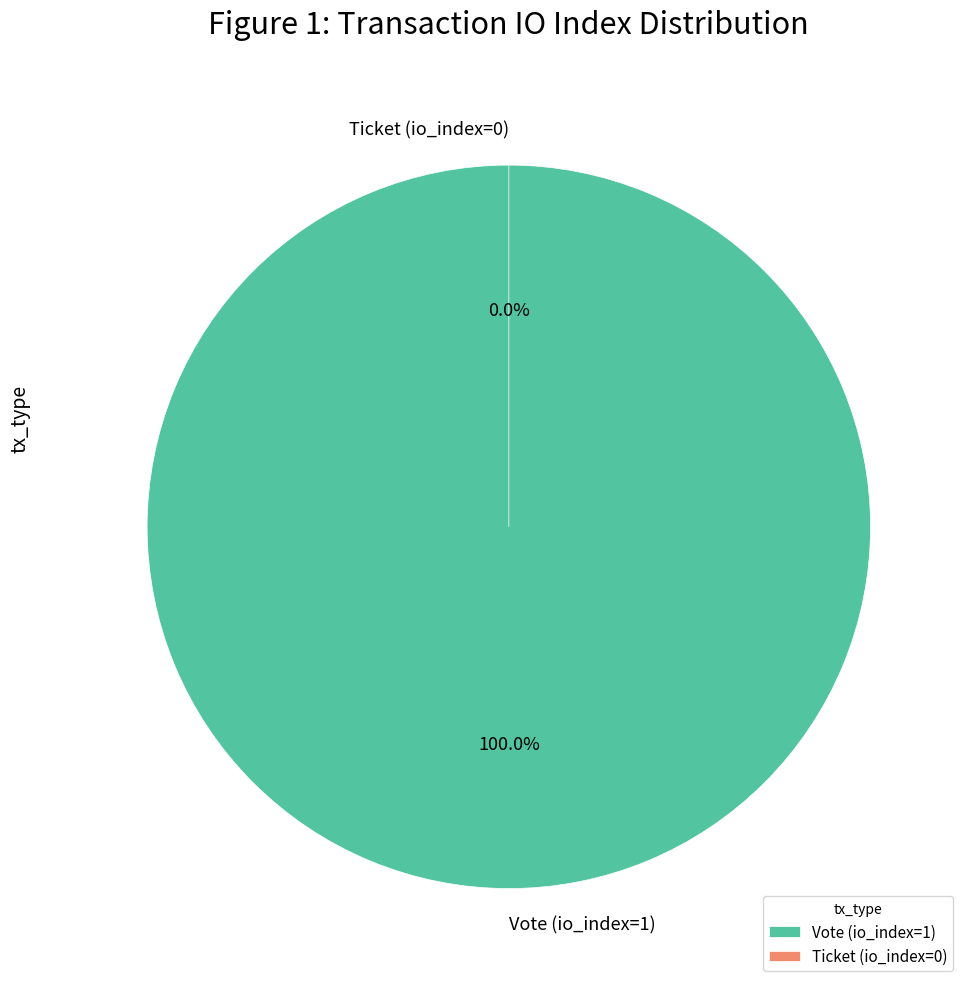

Rank the categories by value from lowest to highest.

Ticket (io_index=0), Vote (io_index=1)